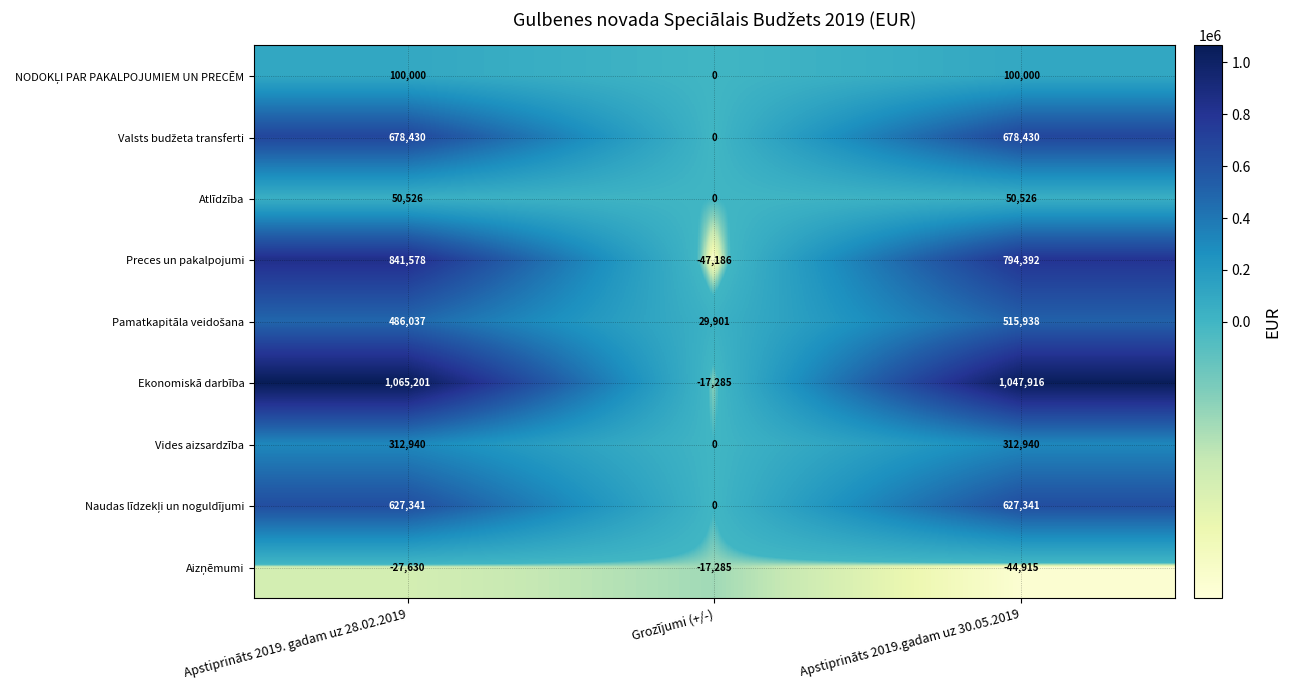

Which series changed the most between Apstiprināts 2019. gadam uz 28.02.2019 and Grozījumi (+/-)?

Ekonomiskā darbība